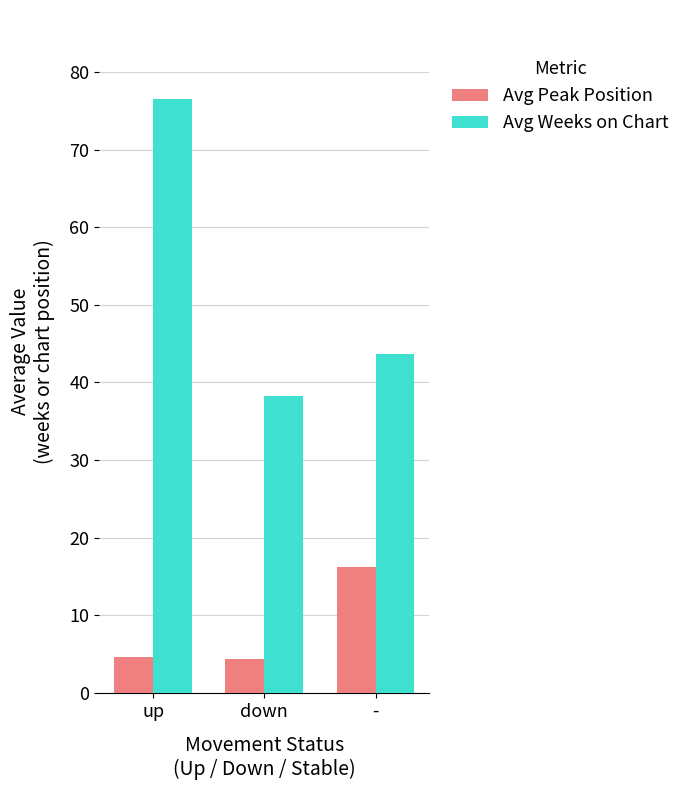

Where does the Avg Weeks on Chart series first go above 43?

up